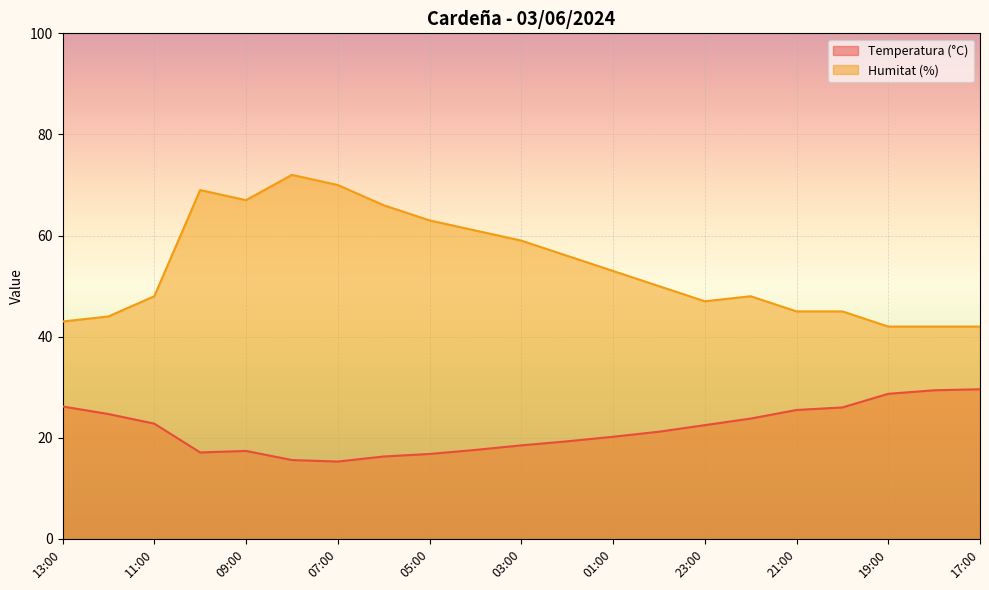

True or false: Temperatura (°C) and Humitat (%) intersect in this chart.

False